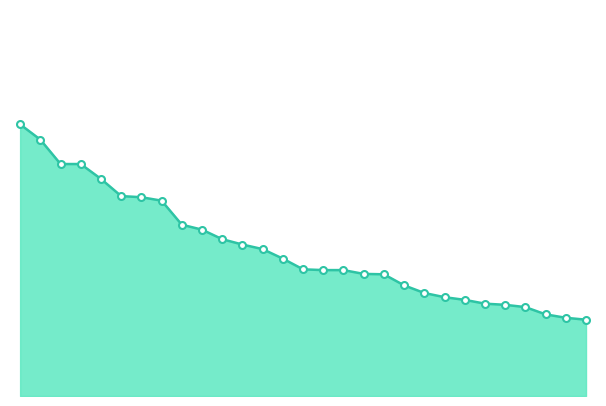

What is the minimum value shown in the chart?

223.2